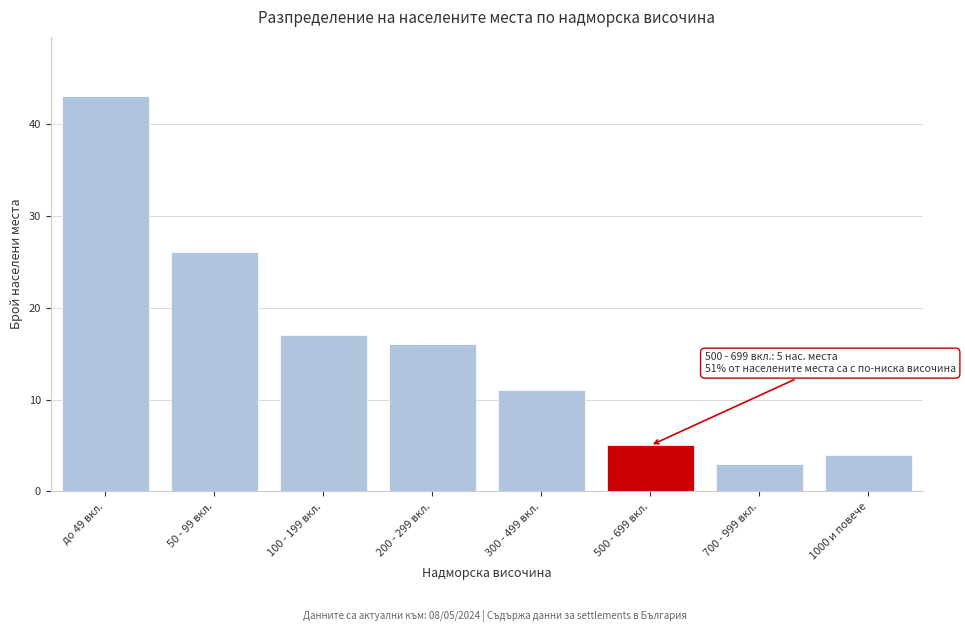

Reading right to left, what are all the values shown in this chart?

1000 и повече=4	700 - 999 вкл.=3	500 - 699 вкл.=5	300 - 499 вкл.=11	200 - 299 вкл.=16	100 - 199 вкл.=17	50 - 99 вкл.=26	до 49 вкл.=43